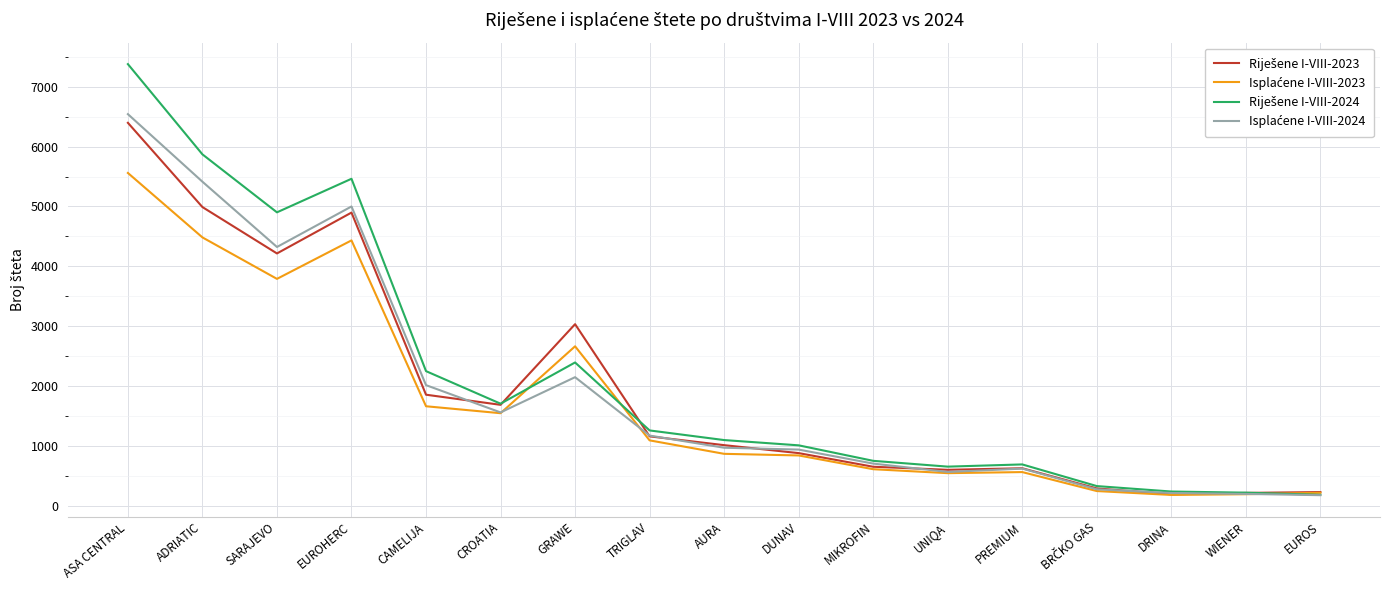

What is the smallest value displayed?

175